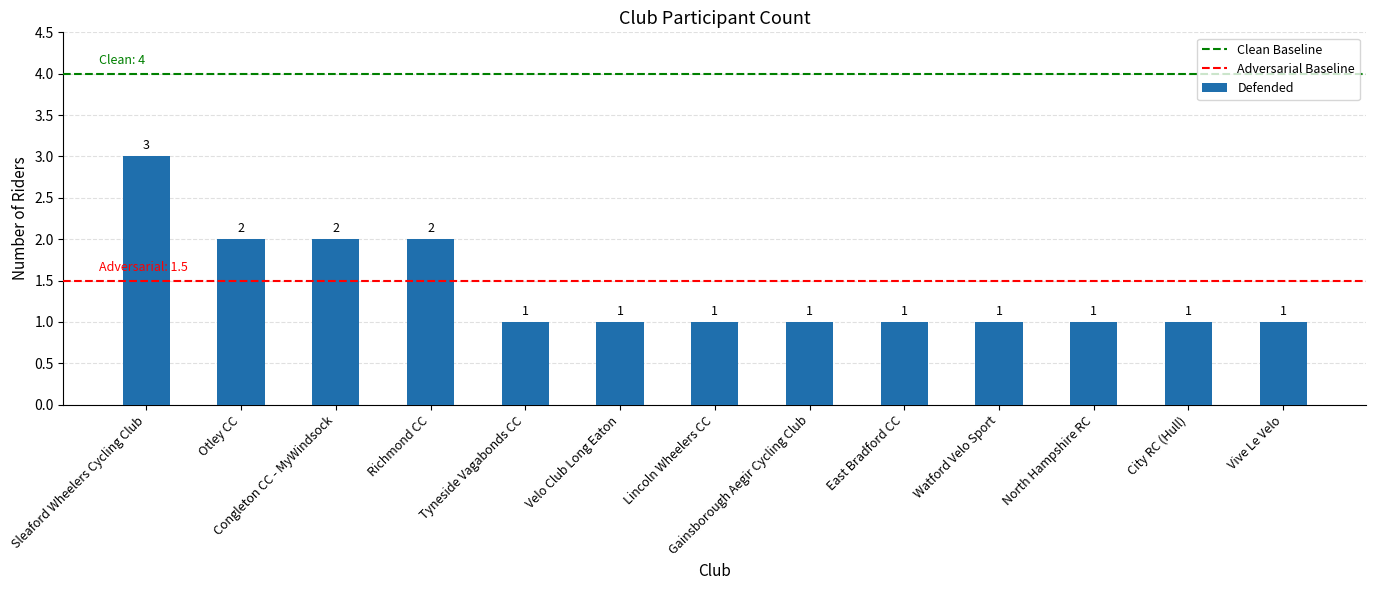

The value at Velo Club Long Eaton is 2. True or false?

False